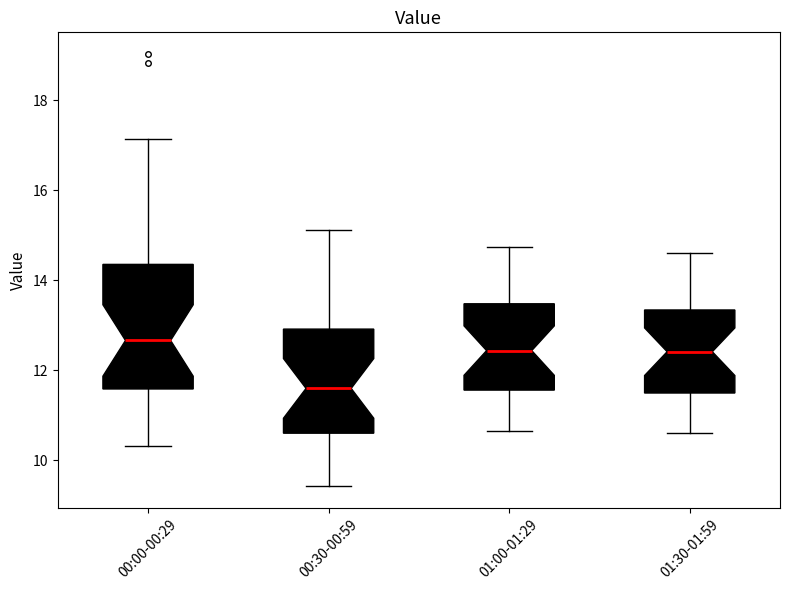

Where does the upper whisker of the box for 00:00-00:29 end on the y-axis? The values are not printed on the chart, so give them approximately, as read against the axis.

17.2